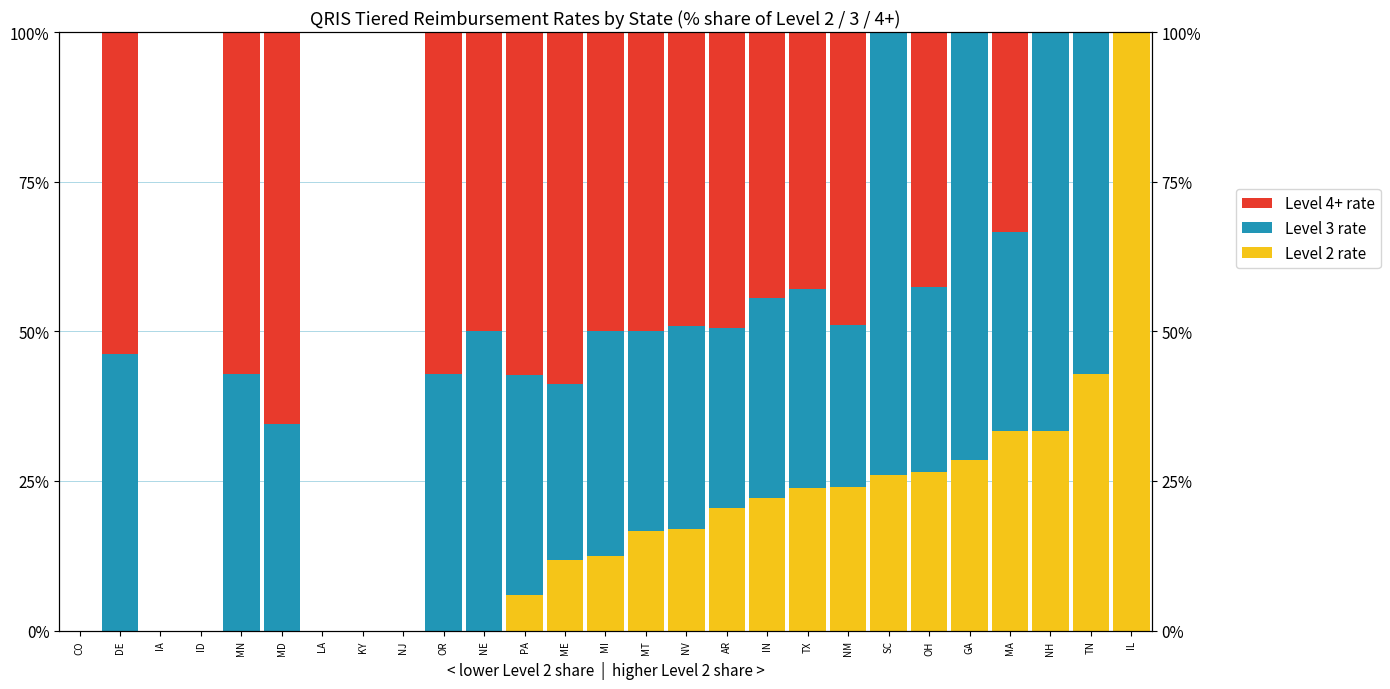

How many positive values does the Level 2 rate series have?

16